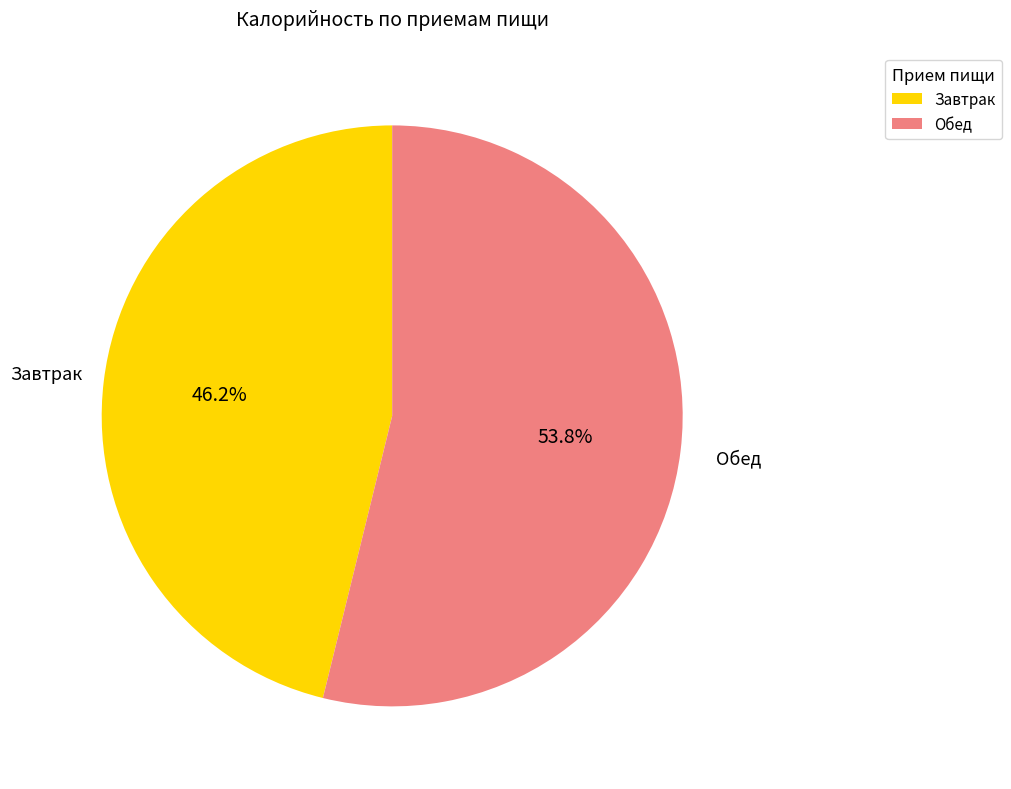

Is there any slice that represents more than half of the pie?

Yes